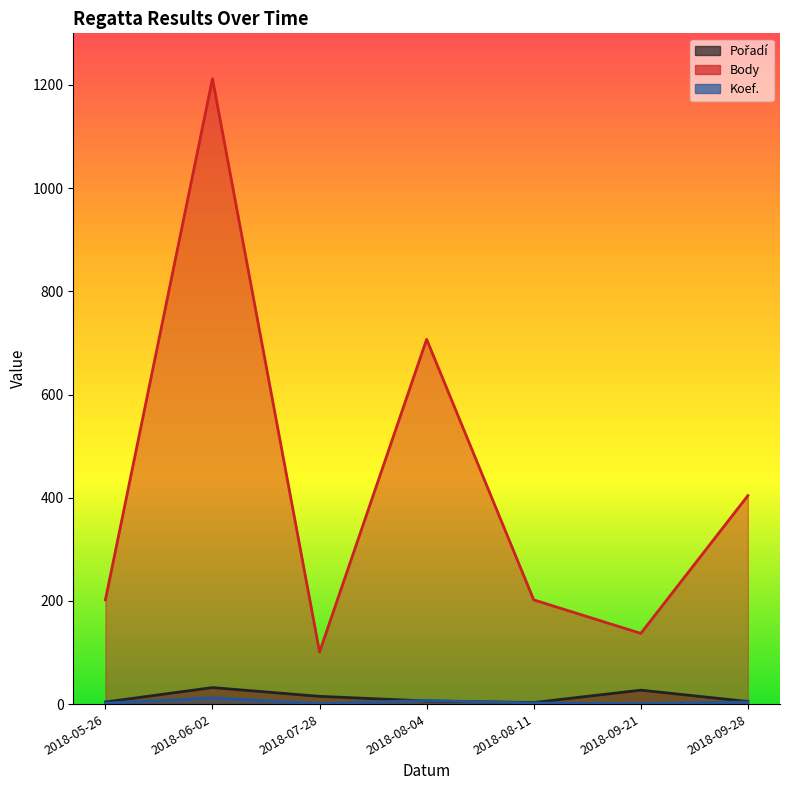

What is the difference between the maximum and minimum values in the Koef. series?

11